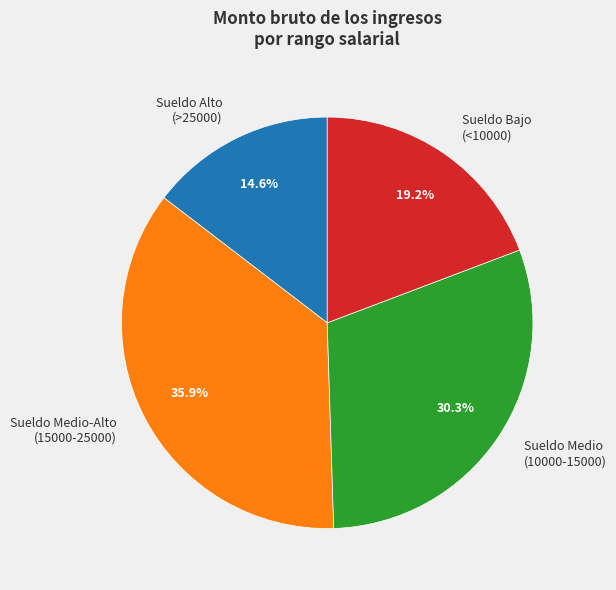

Do Sueldo Medio (10000-15000) and Sueldo Bajo (<10000) together represent more than half of the pie?

No